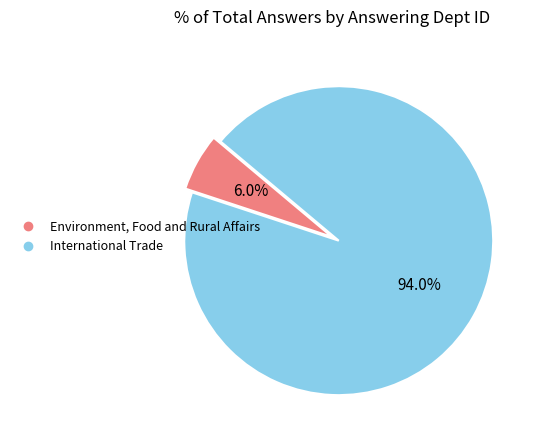

How many slices are in this pie chart?

2